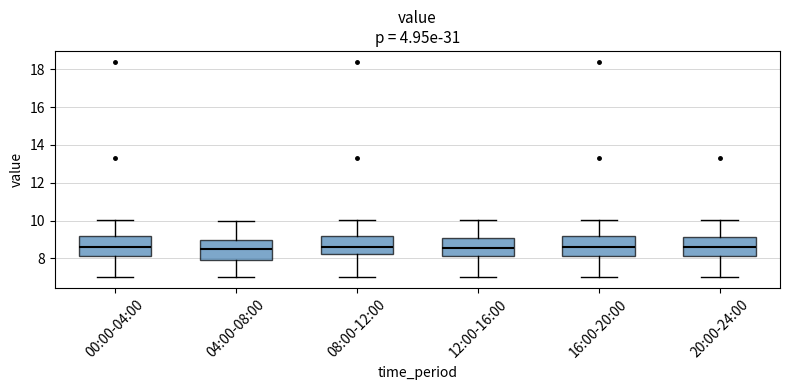

Reading left to right, transcribe this box plot: for each box, give where its median line is, the range the box spans, and where its two whiskers end, as read against the y-axis. The values are not printed on the chart, so give them approximately, as read against the axis.

00:00-04:00: median 8.6, box 8.2 to 9.2, whiskers 7.0 to 10.0
04:00-08:00: median 8.6, box 8.0 to 9.0, whiskers 7.0 to 10.0
08:00-12:00: median 8.6, box 8.2 to 9.2, whiskers 7.0 to 10.0
12:00-16:00: median 8.6, box 8.2 to 9.2, whiskers 7.0 to 10.0
16:00-20:00: median 8.6, box 8.2 to 9.2, whiskers 7.0 to 10.0
20:00-24:00: median 8.6, box 8.2 to 9.2, whiskers 7.0 to 10.0